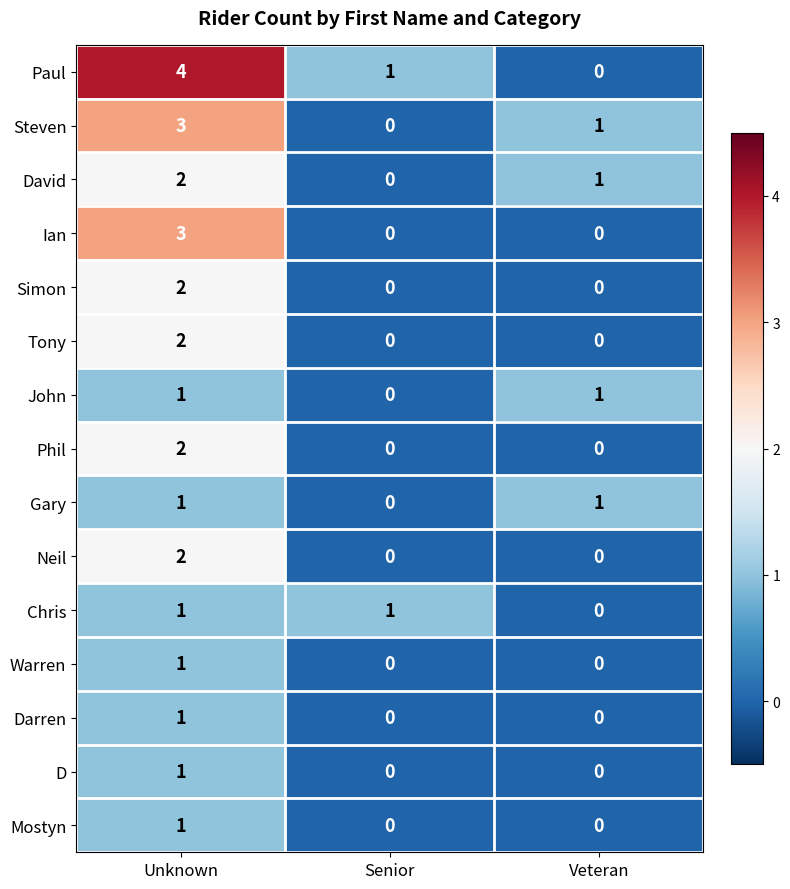

Rank the categories by Paul value from highest to lowest.

Unknown, Senior, Veteran